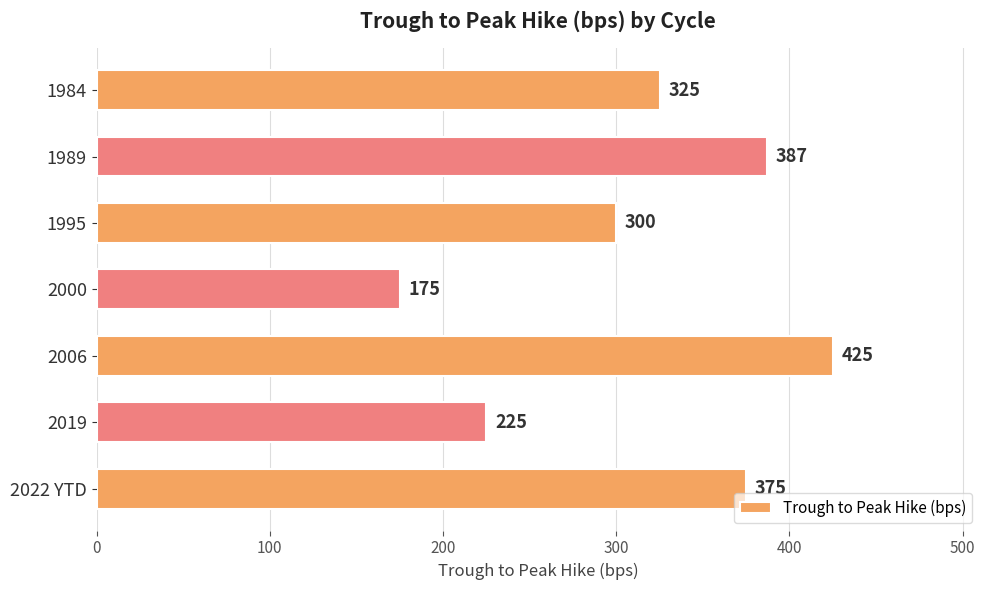

Reading top to bottom, extract all data points from this chart.

1984=325	1989=387	1995=300	2000=175	2006=425	2019=225	2022 YTD=375